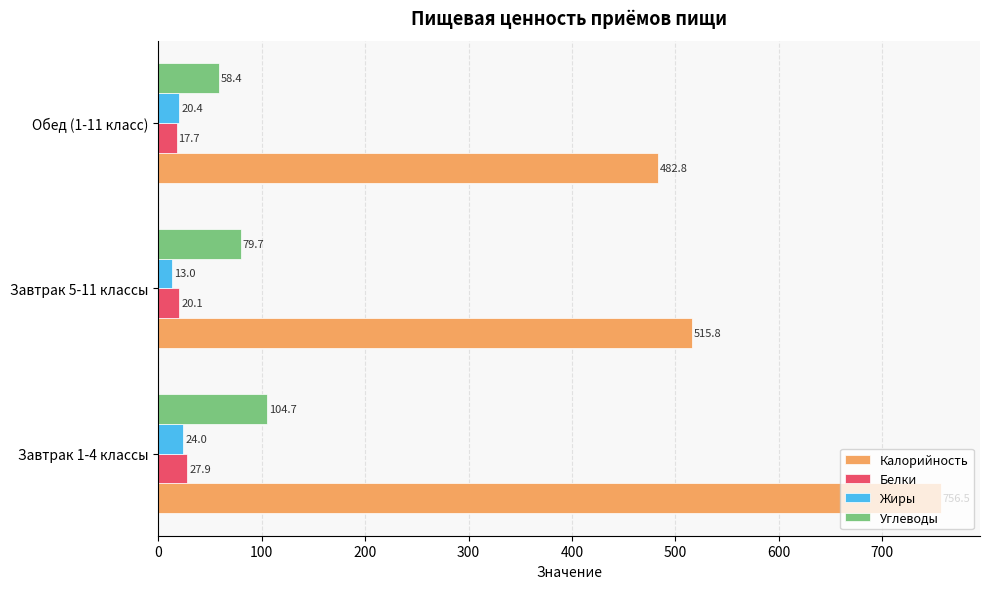

Which category has the highest value across all series?

Завтрак 1-4 классы